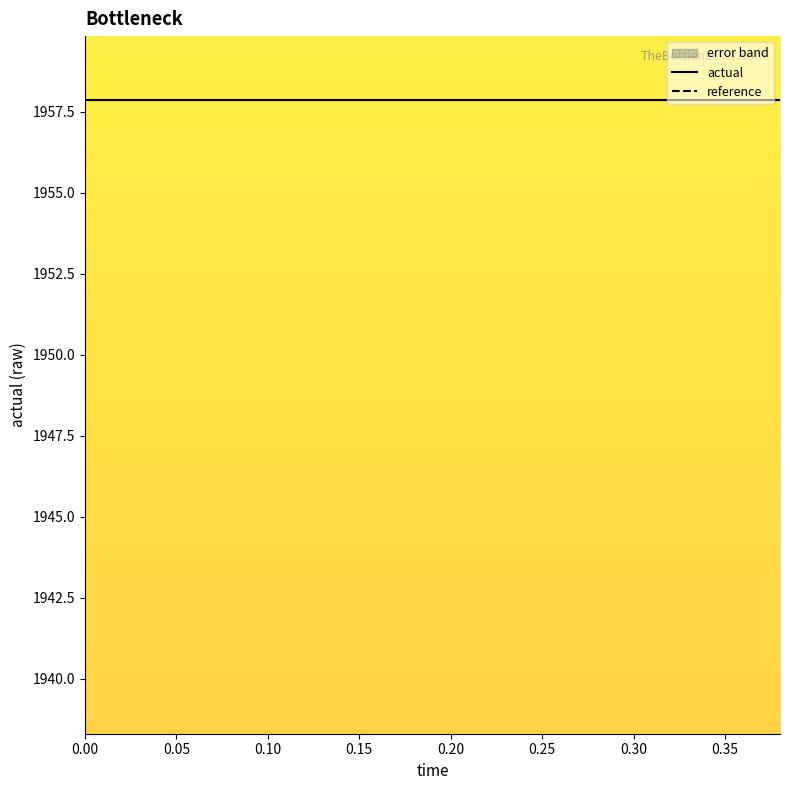

Is it true that high equals 0.0 at 0.38?

True